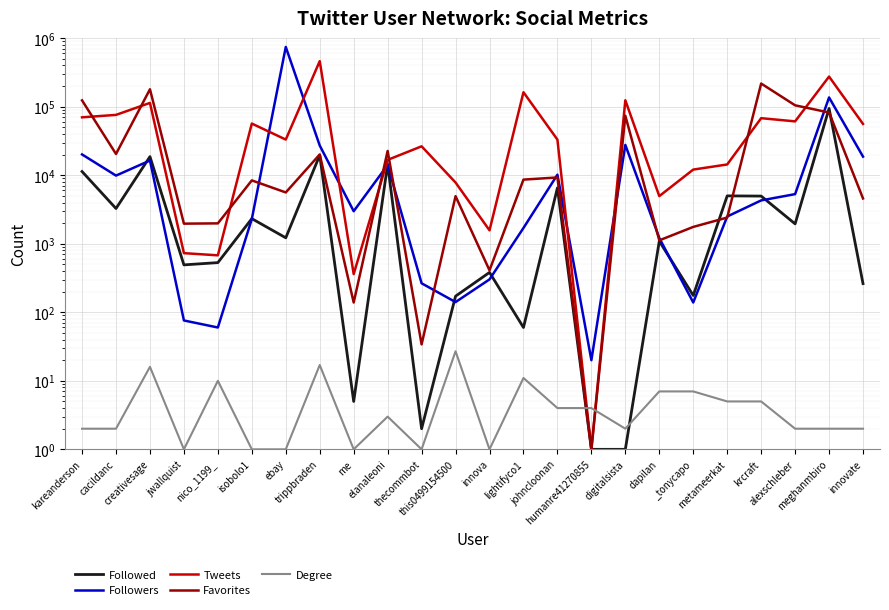

Reading left to right, extract all data points from this chart.

Followed: 11341	3271	18711	492	531	2327	1222	19636	5	14467	2	172	382	60	6542	1	1	1092	176	5002	4967	1953	94471	262
Followers: 20132	9889	16410	76	60	2300	745847	27150	2988	14106	265	141	302	1700	10198	20	27710	1215	139	2500	4296	5304	136661	18705
Tweets: 70084	76046	113741	730	678	56805	33180	462970	361	16766	26457	7835	1571	162795	33118	1	124224	4961	12101	14374	68094	61150	275473	56109
Favorites: 123825	20446	179964	1967	1985	8415	5615	20112	139	22632	34	4956	410	8638	9290	1	73876	1122	1762	2414	218011	104913	82352	4586
Degree: 2	2	16	1	10	1	1	17	1	3	1	27	1	11	4	4	2	7	7	5	5	2	2	2